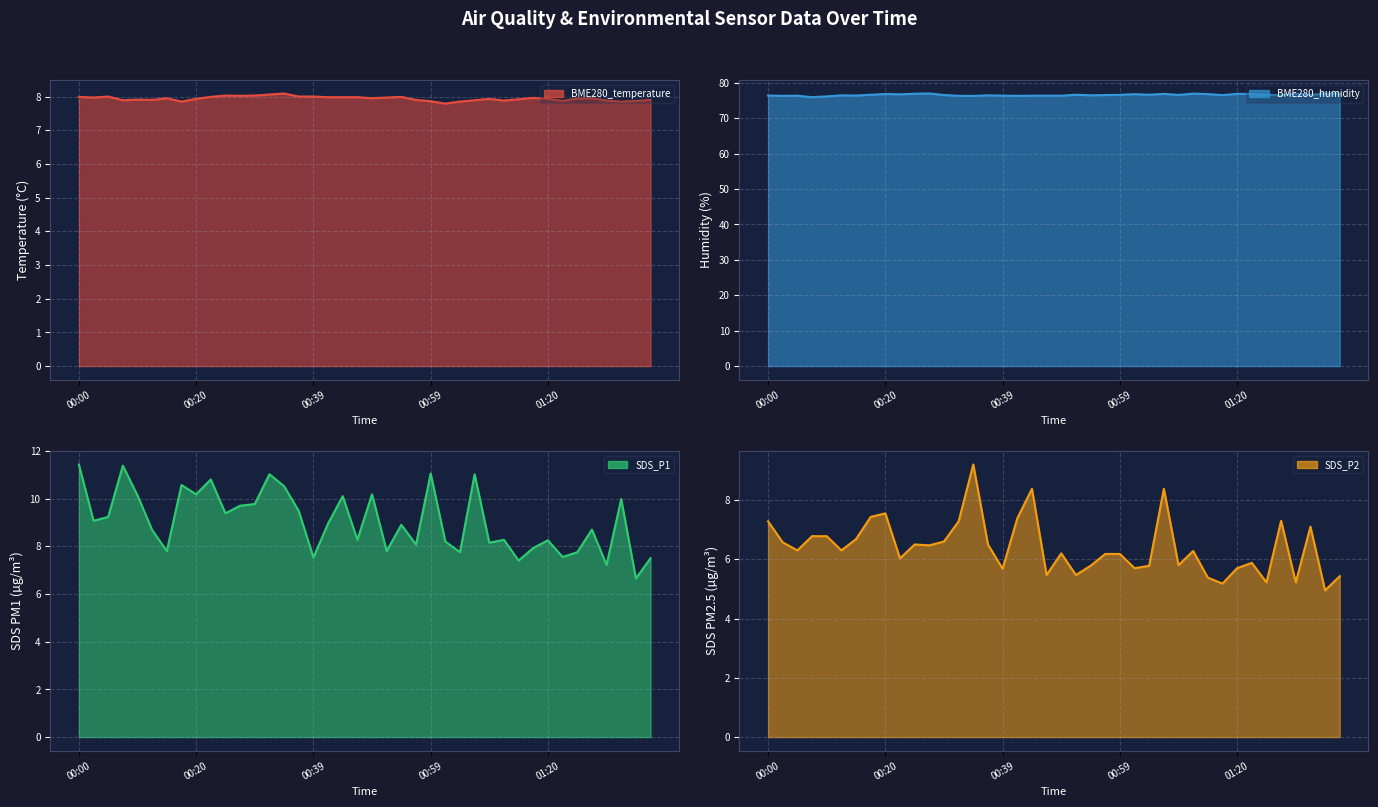

What is the average value of the BME280_humidity line series?

76.5